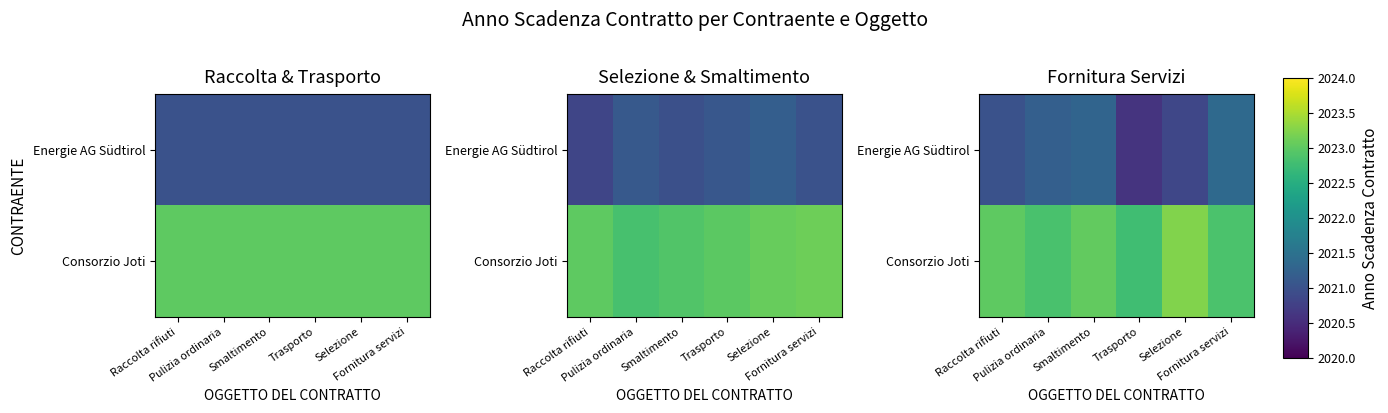

What is the smallest value displayed?

2020.6